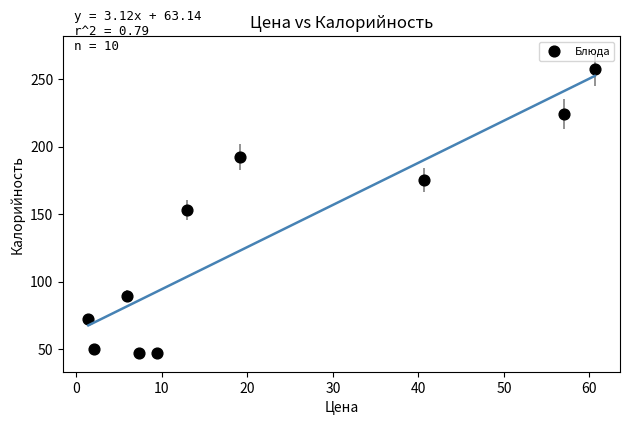

What is the range of X values (max minus min)?

59.2